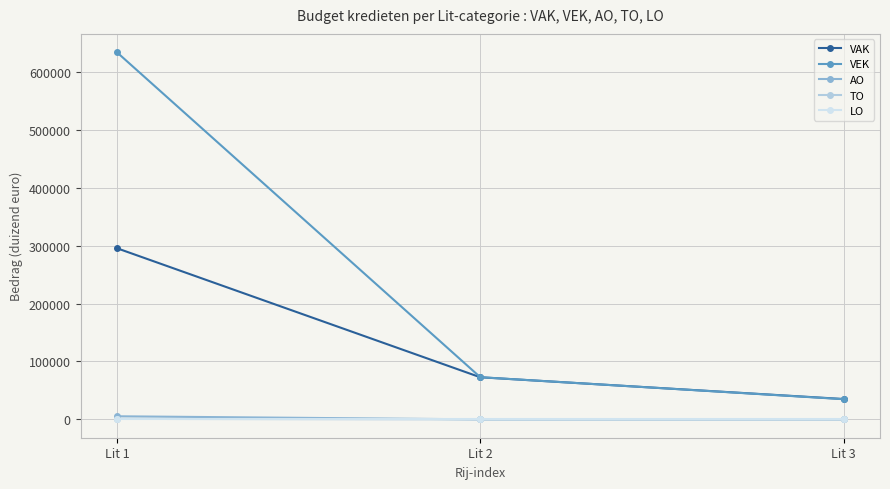

How many data points in VEK are less than 72869?

1